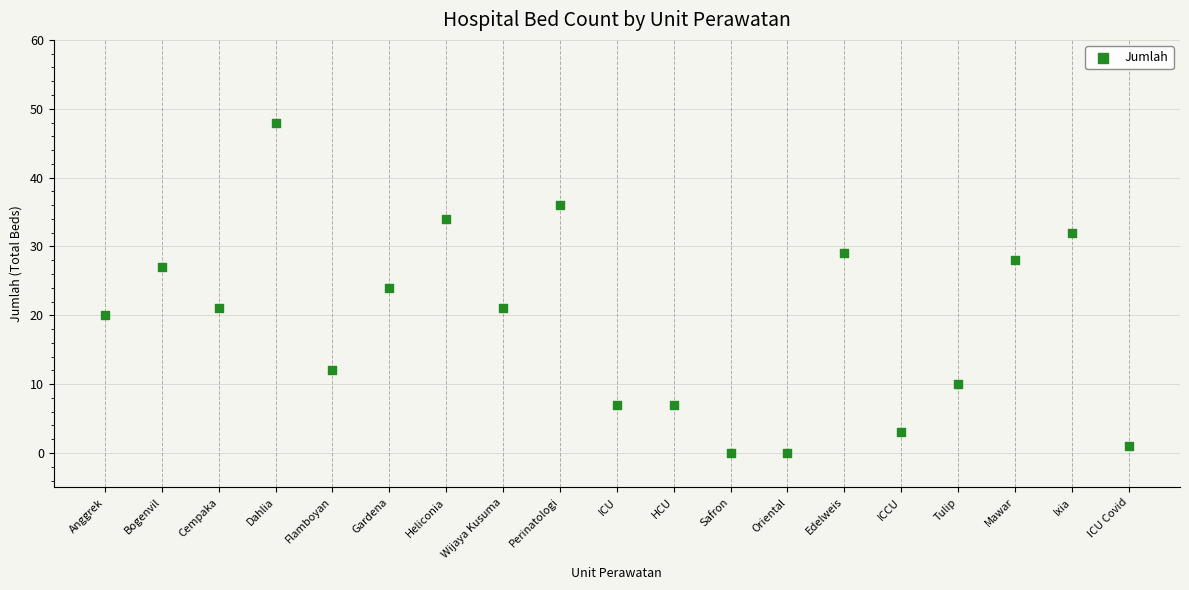

What is the range of X values (max minus min)?

18